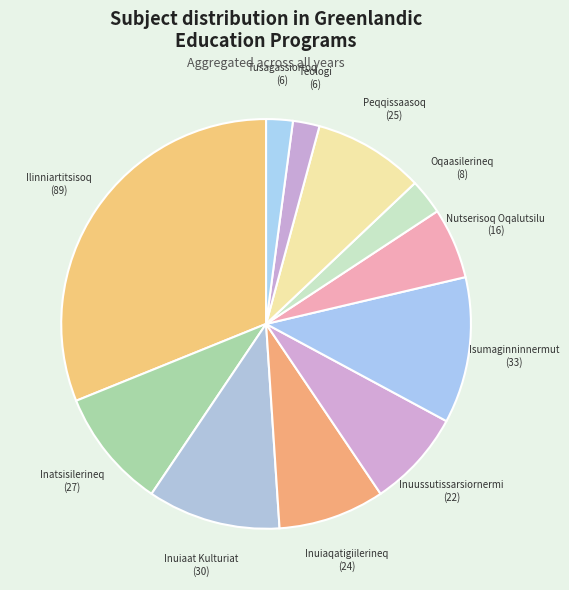

Count the number of slices in the pie.

11